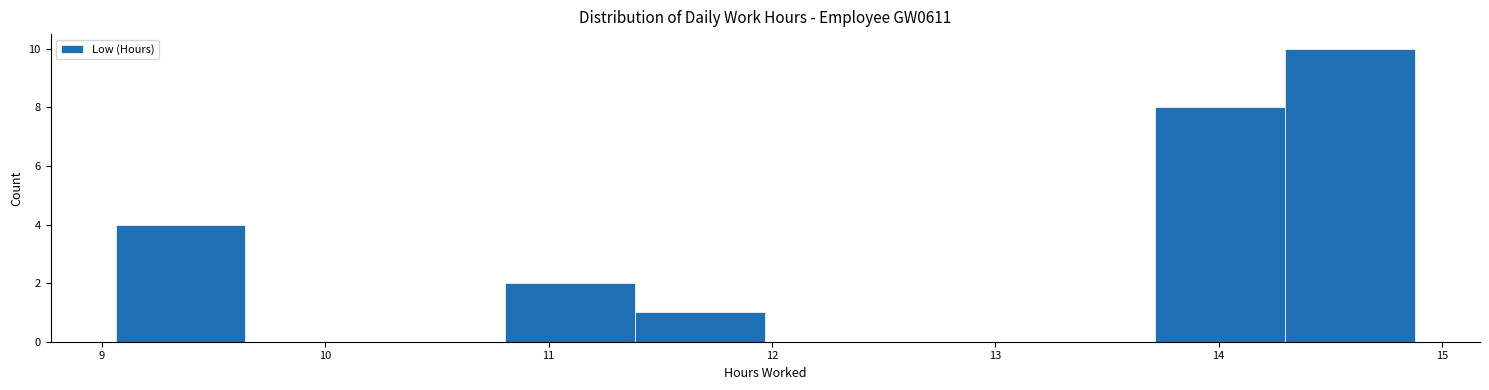

Reading left to right, list every bar in this chart as the range it spans on the x-axis followed by its height. Neither the bar edges nor the heights are printed on the chart, so give them approximately, as read against the axes.

9.1 to 9.6: 4
9.6 to 10.2: 0
10.2 to 10.8: 0
10.8 to 11.4: 2
11.4 to 12.0: 1
12.0 to 12.6: 0
12.6 to 13.1: 0
13.1 to 13.7: 0
13.7 to 14.3: 8
14.3 to 14.9: 10